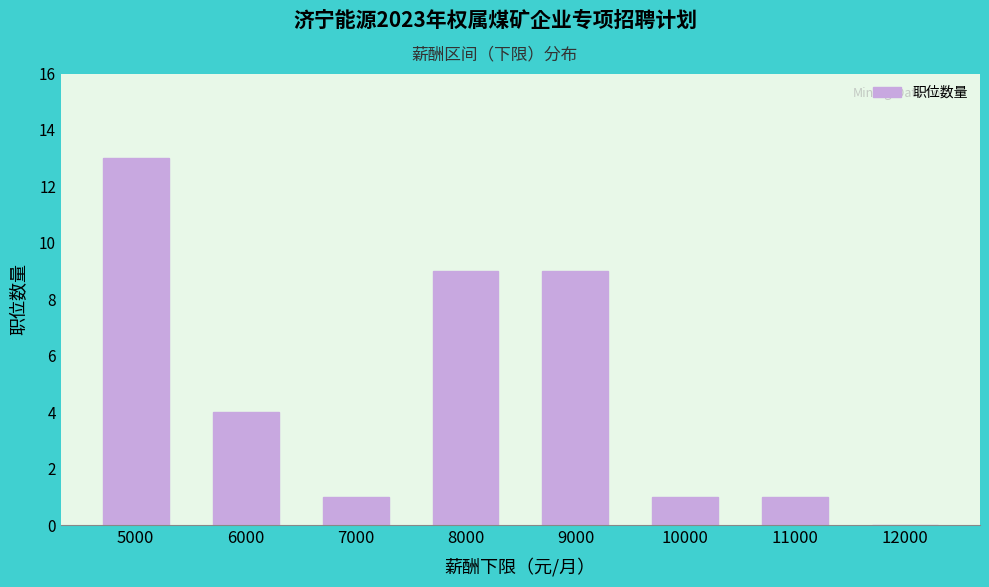

Reading right to left, list all the values displayed in this chart.

12000=0	11000=1	10000=1	9000=9	8000=9	7000=1	6000=4	5000=13